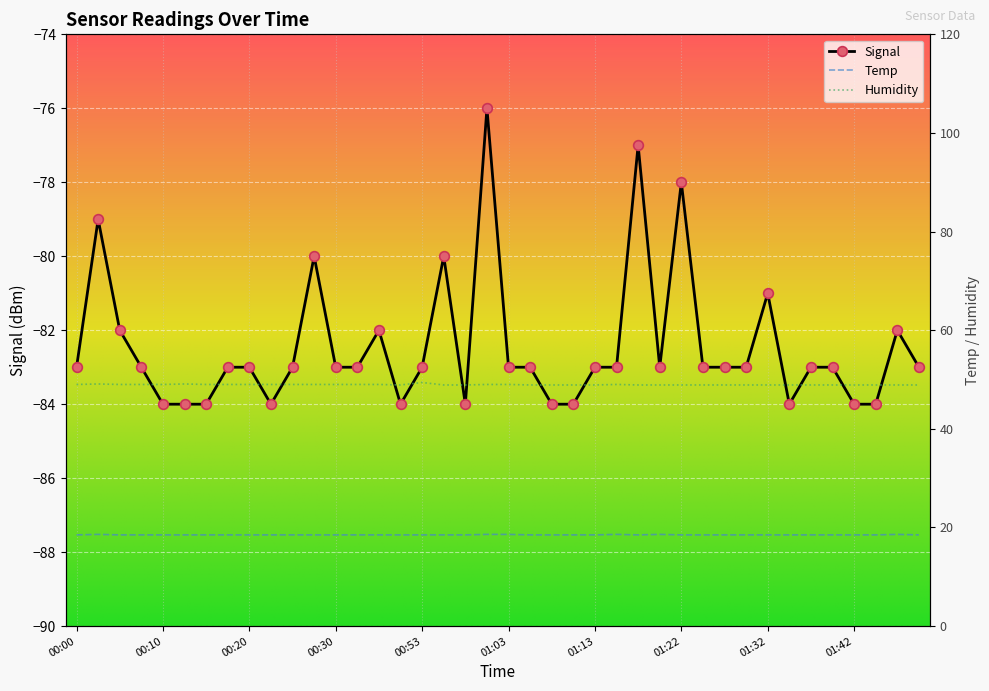

Between 01:37 and 01:25, which is larger?

01:37